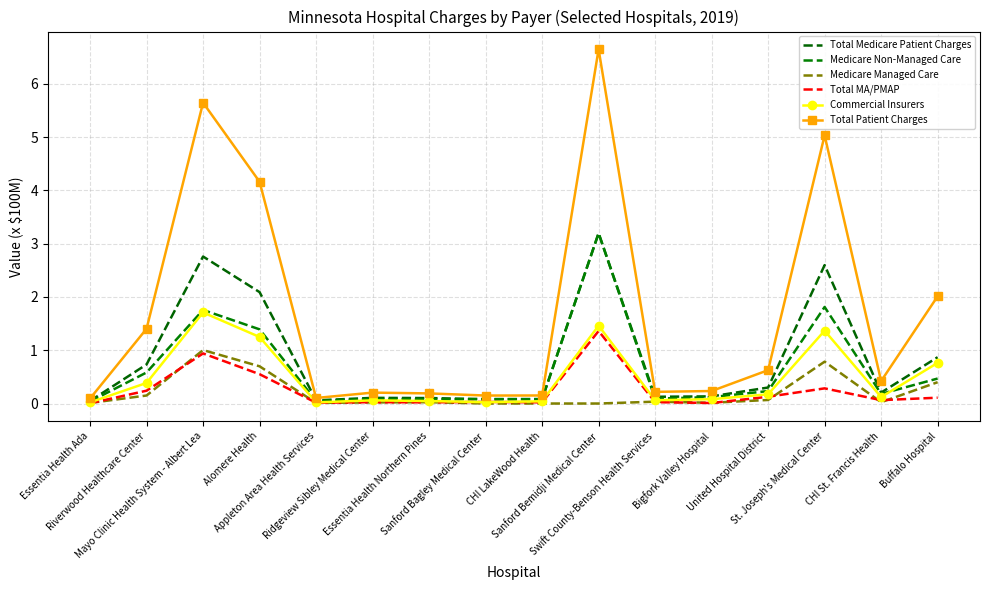

In Medicare Managed Care, how many points are higher than both neighbors (excluding endpoints)?

4